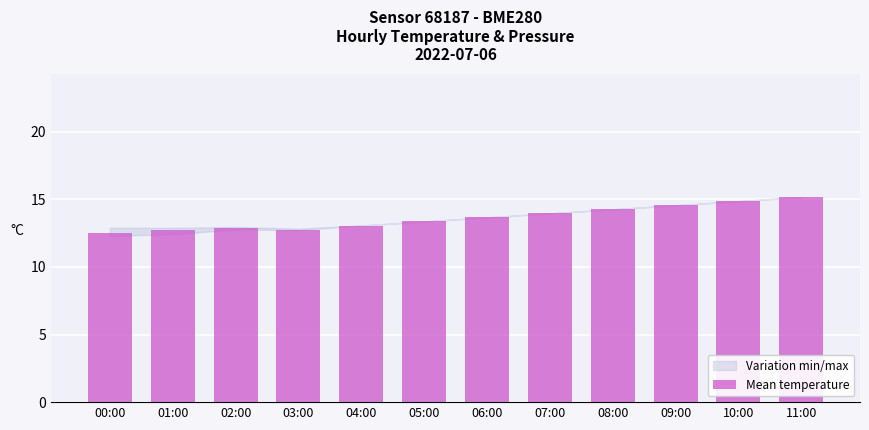

Reading left to right, what are all the values shown in this chart?

12.5	12.7	12.9	12.8	13.1	13.4	13.7	14.0	14.3	14.6	14.9	15.2